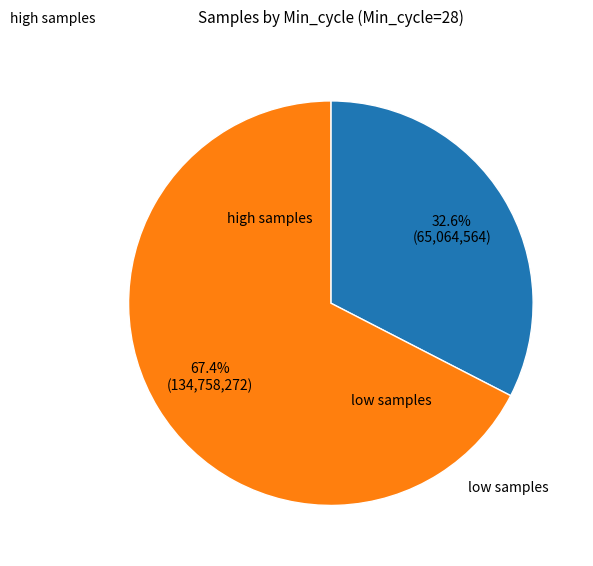

Is there a majority slice in this chart?

Yes